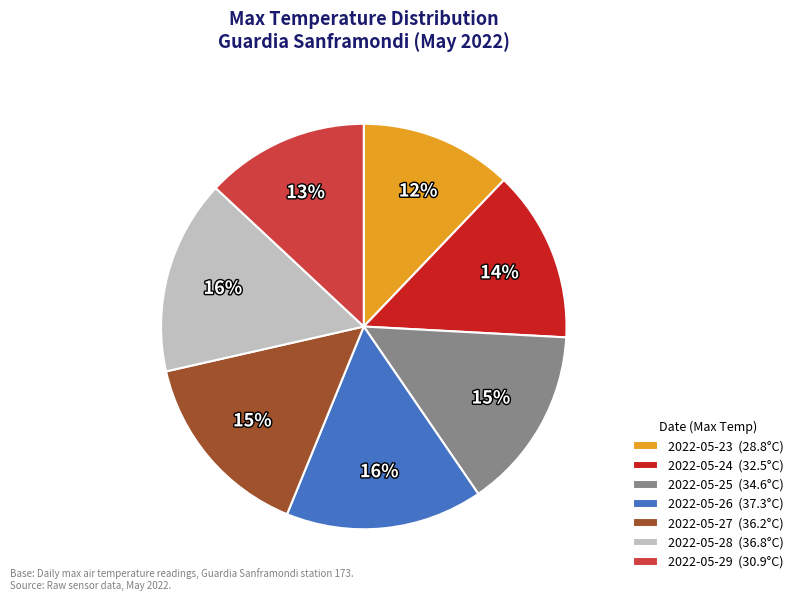

To the nearest percent, what is the average slice percentage?

14%